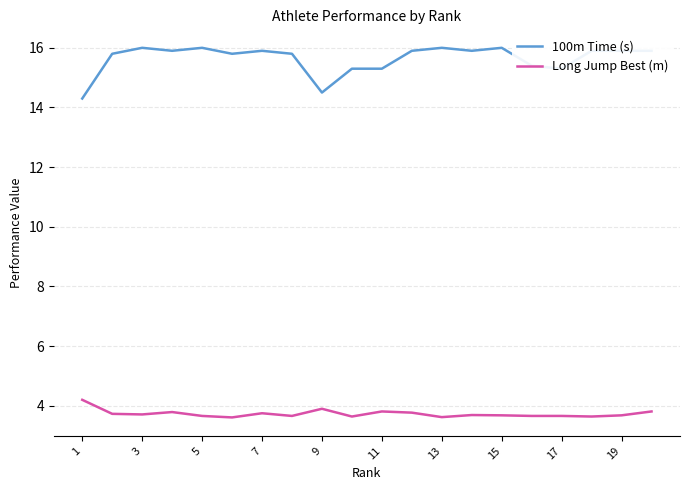

True or false: Long Jump Best (m) has a value of 1.9 at 9.

False